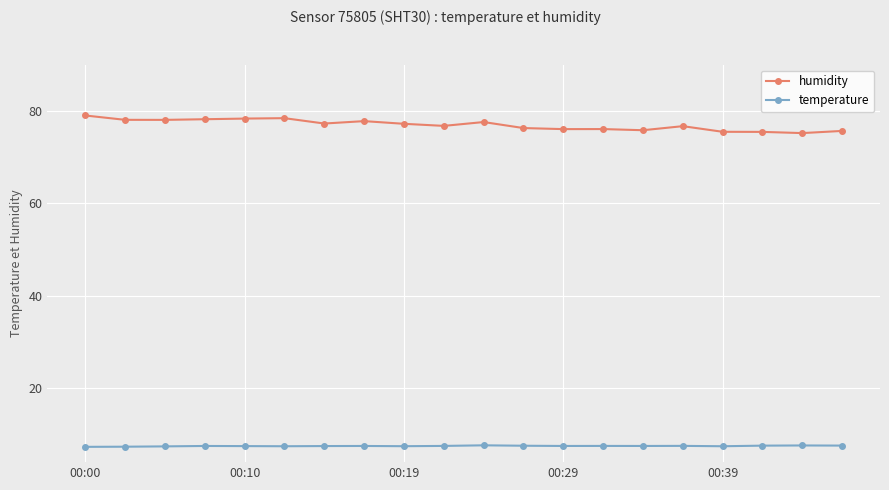

Which series has the largest total across all categories?

humidity